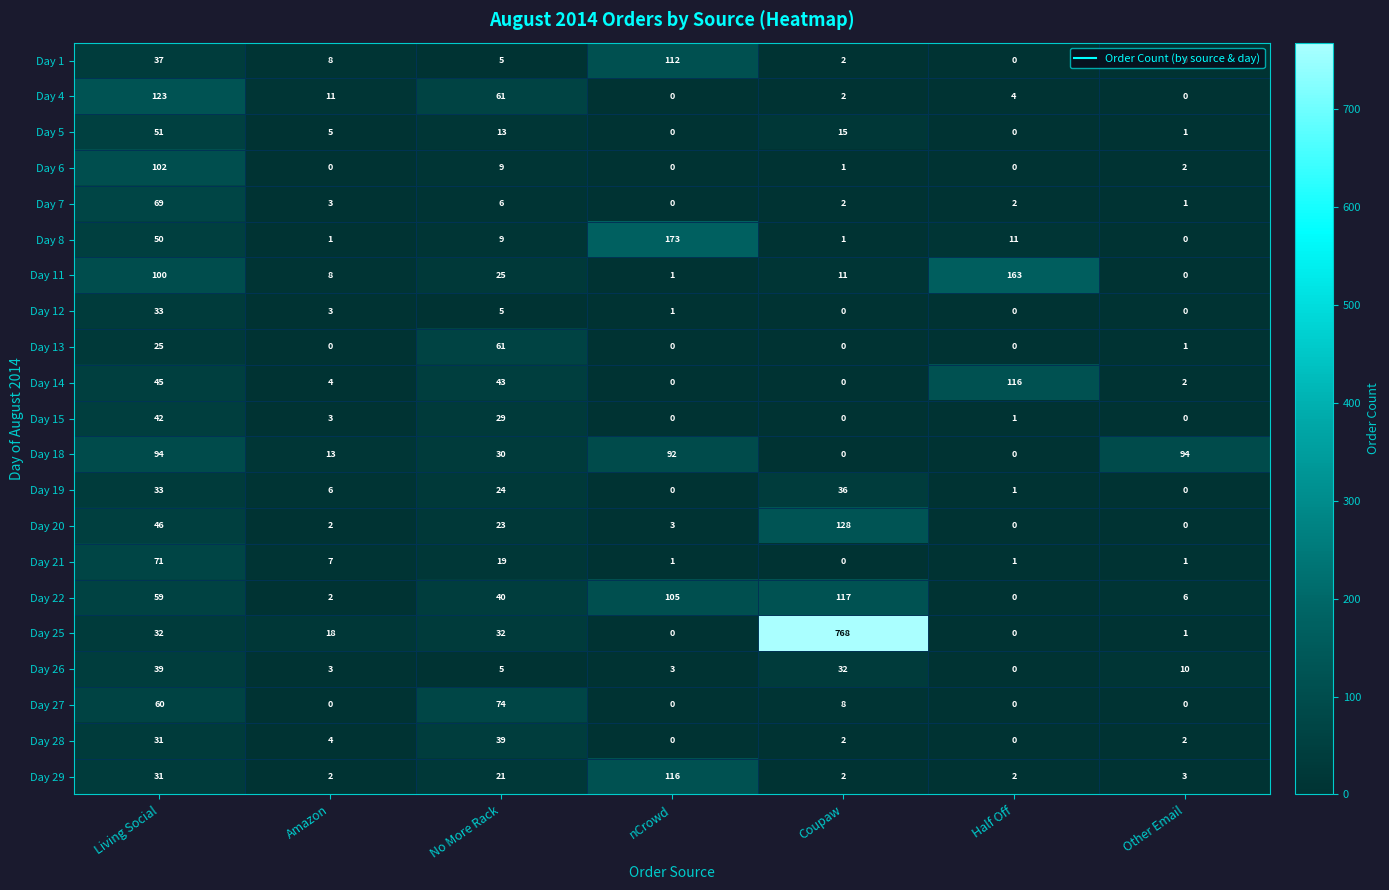

What is the difference between the second highest and minimum values in the Day 11 series?

100